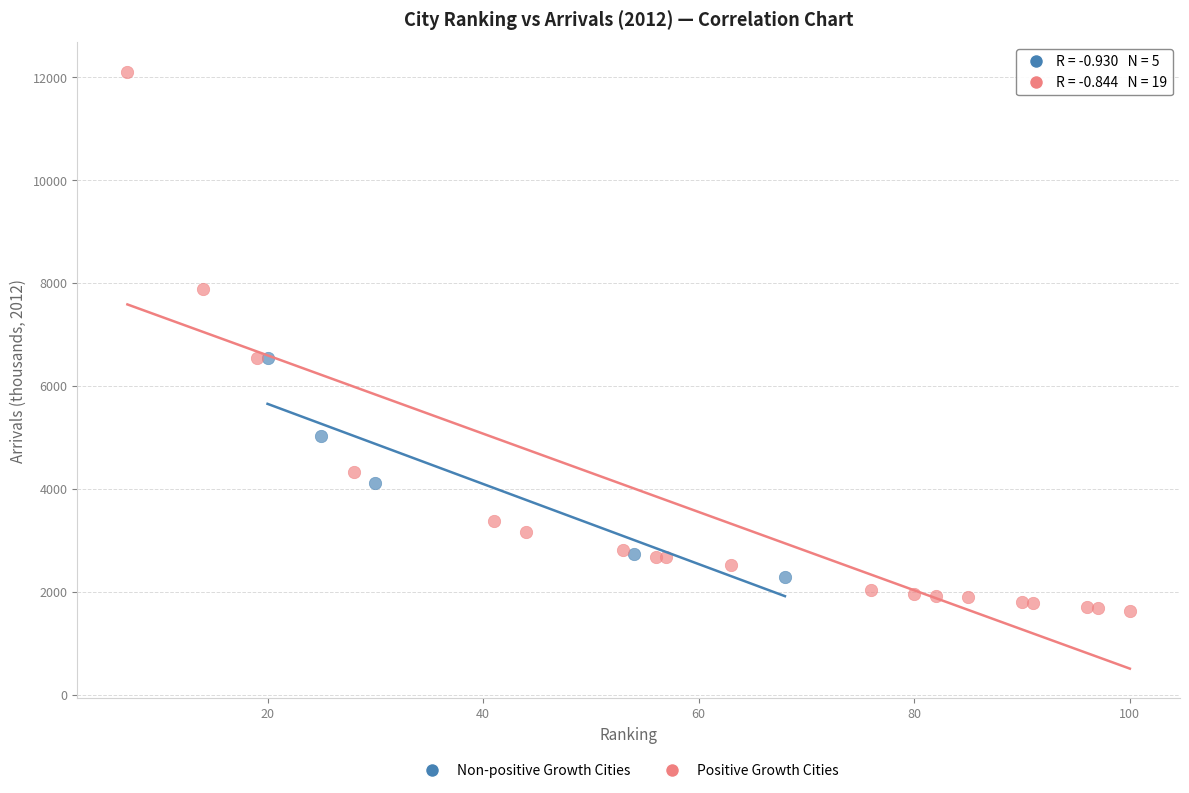

Which series reaches the minimum Y coordinate?

Positive Growth Cities